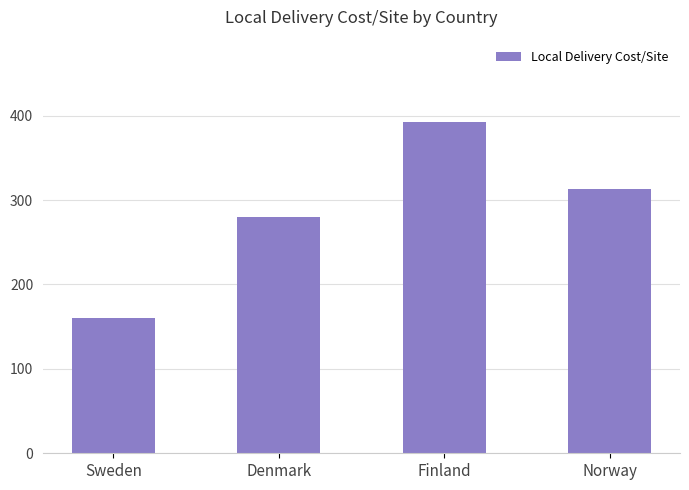

How many values exceed 313?

2